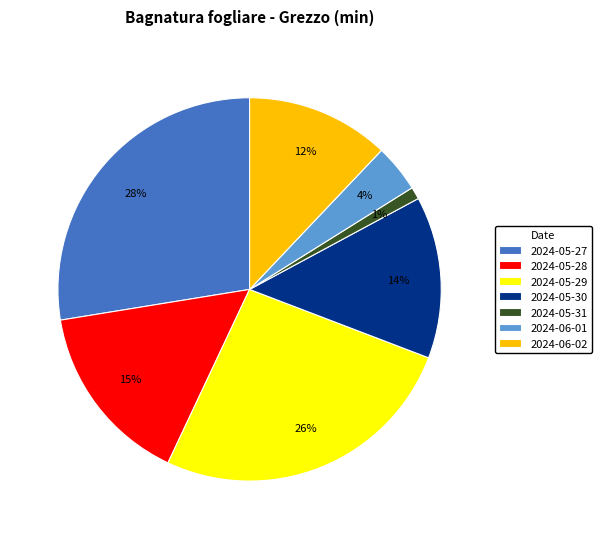

Count the number of slices in the pie.

7